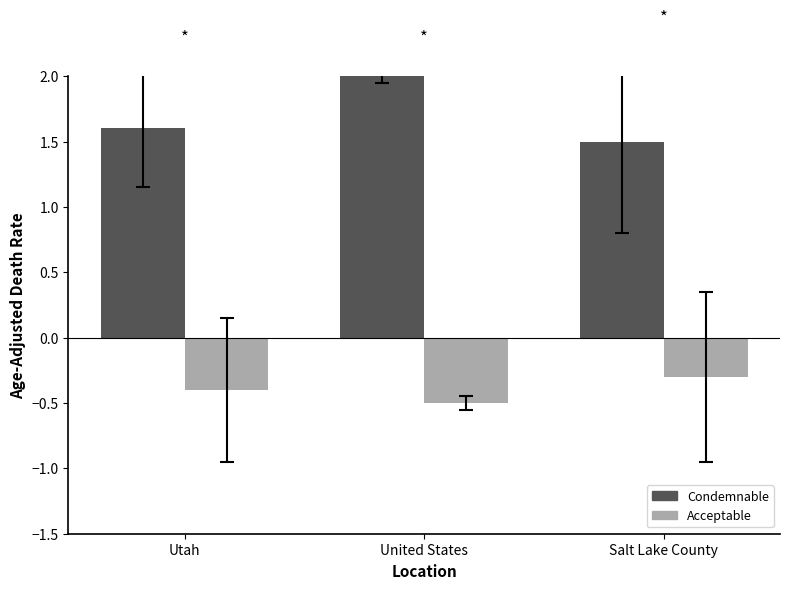

What is the difference between the highest and lowest values at Utah?

2.0